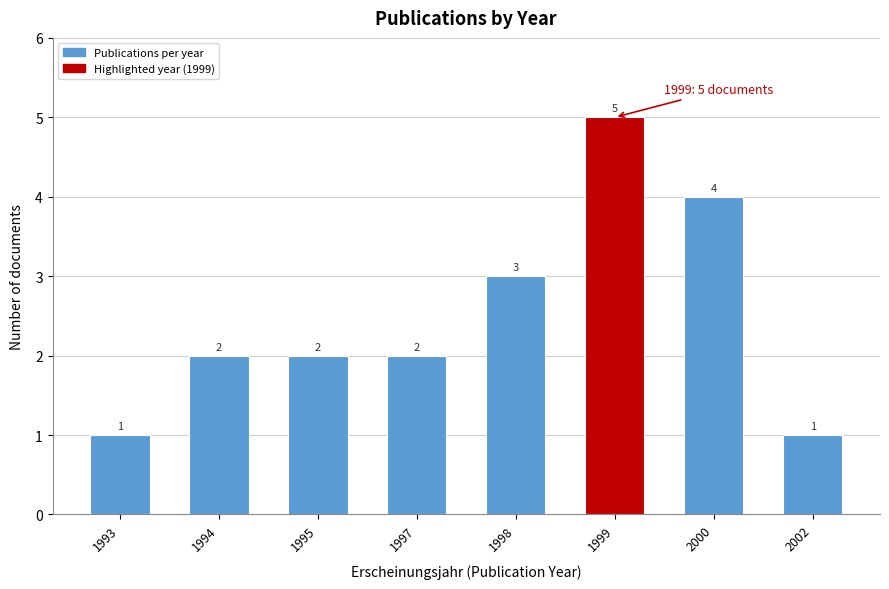

Reading right to left, what are all the values shown in this chart?

2002=1	2000=4	1999=5	1998=3	1997=2	1995=2	1994=2	1993=1